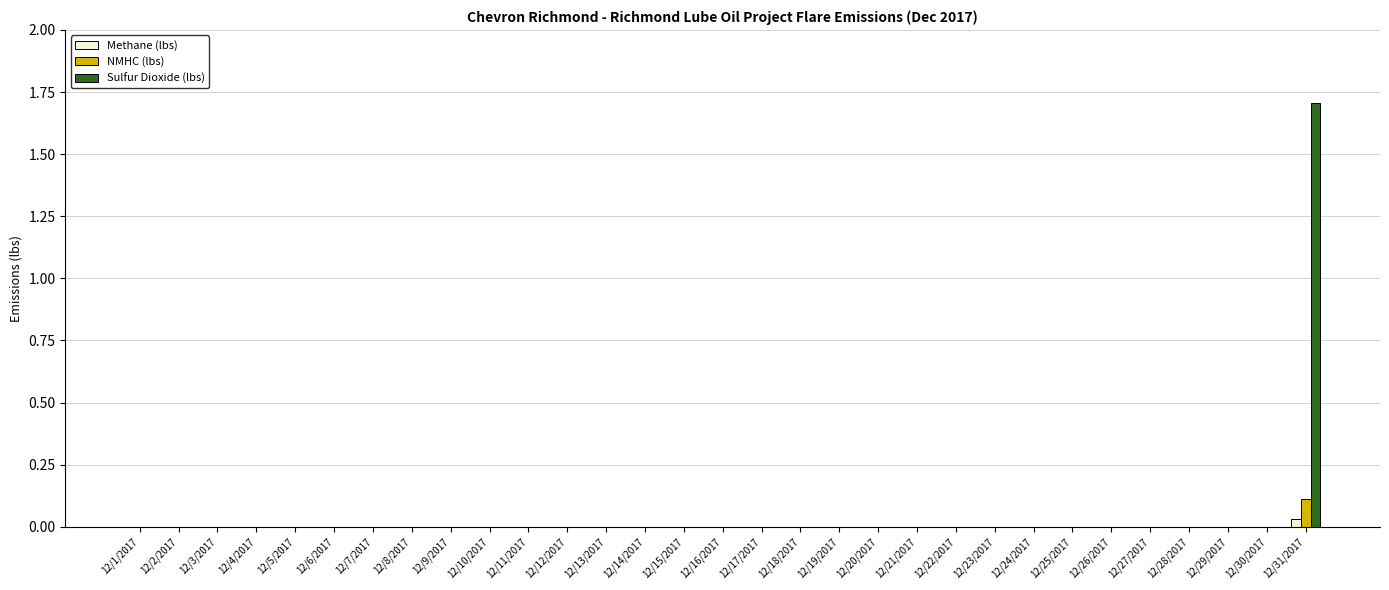

What are all the series names shown in the legend?

Methane (lbs), NMHC (lbs), Sulfur Dioxide (lbs)